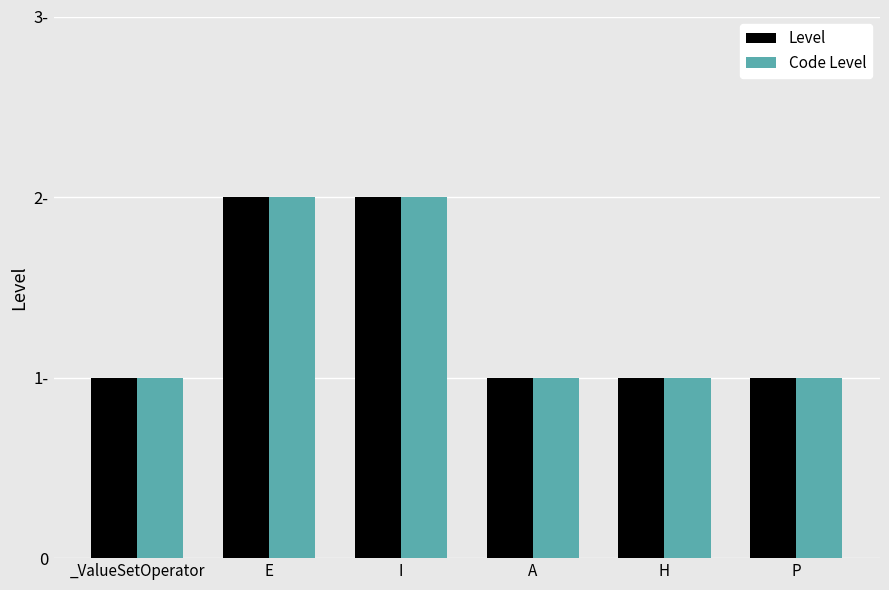

Which series has the largest total across all categories?

Level